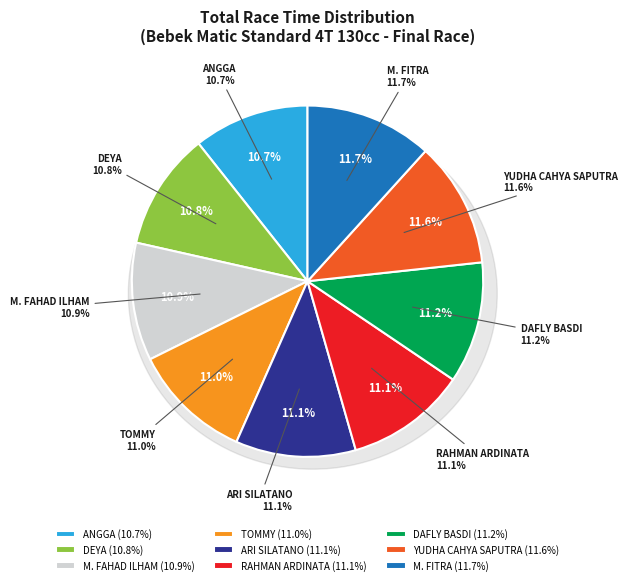

Does M. FITRA represent more than half of the total?

No